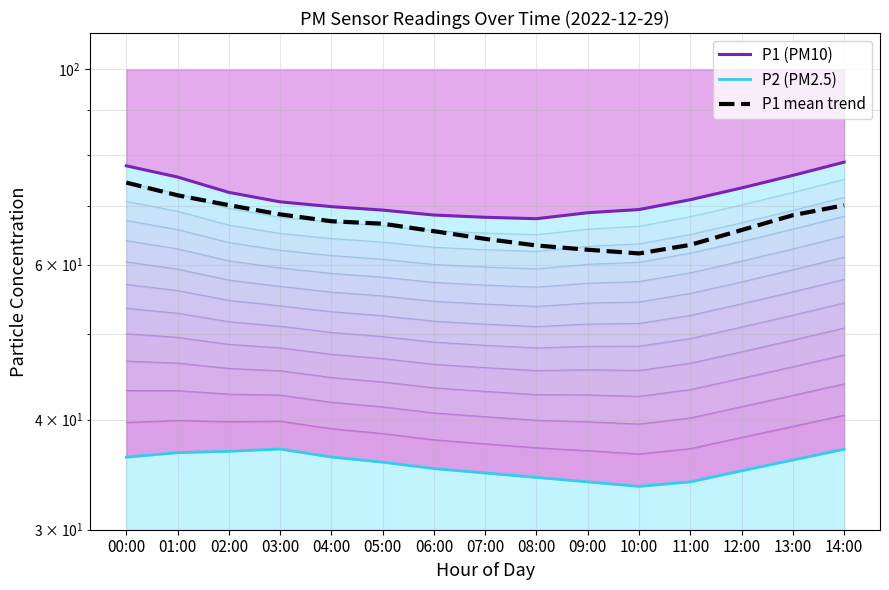

At which category is the sum across all series the highest?

00:00